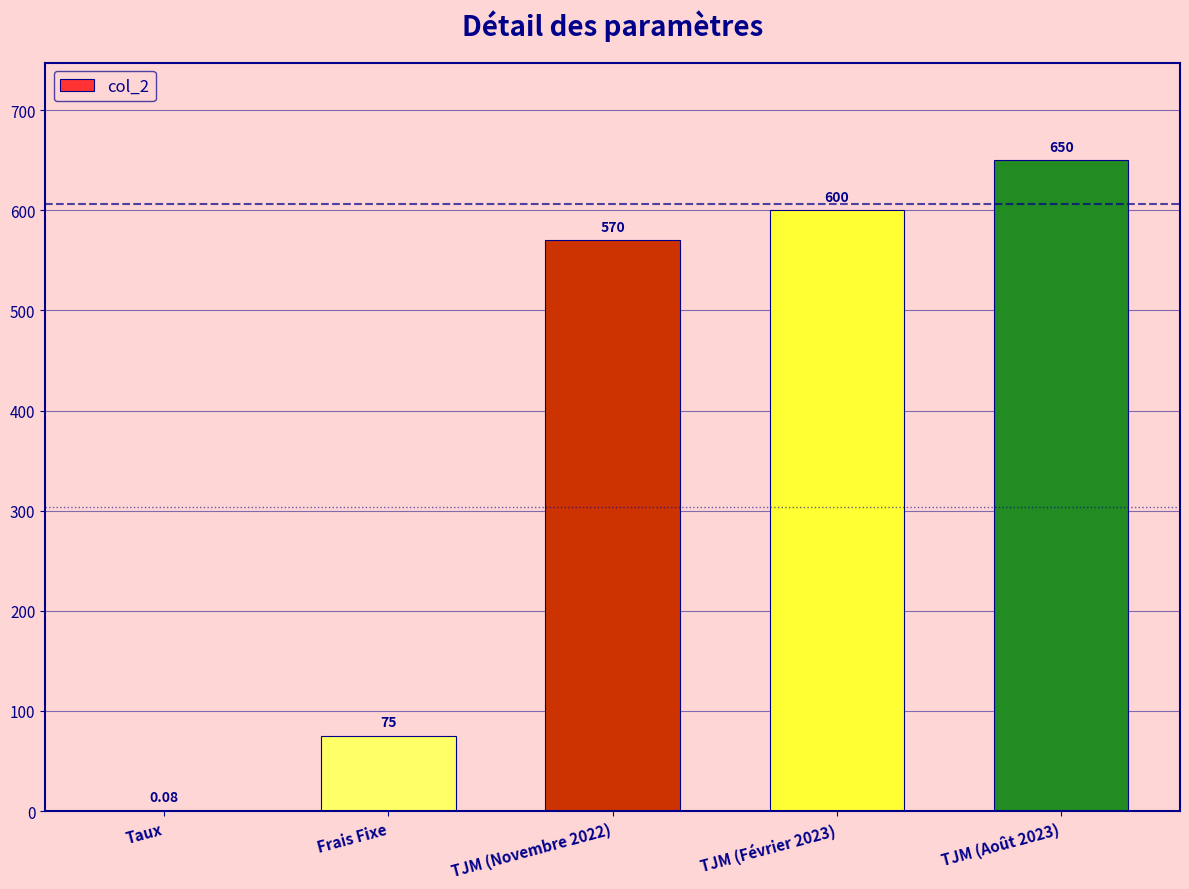

What is the change in value from TJM (Novembre 2022) to TJM (Août 2023)?

+80.0